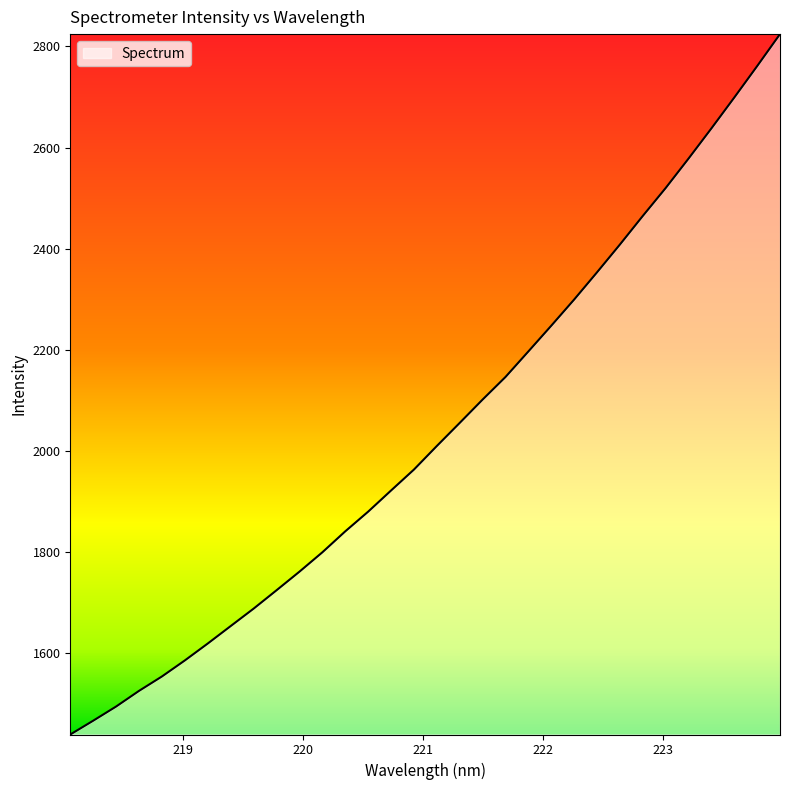

What is the difference between the maximum and minimum values?

1385.3